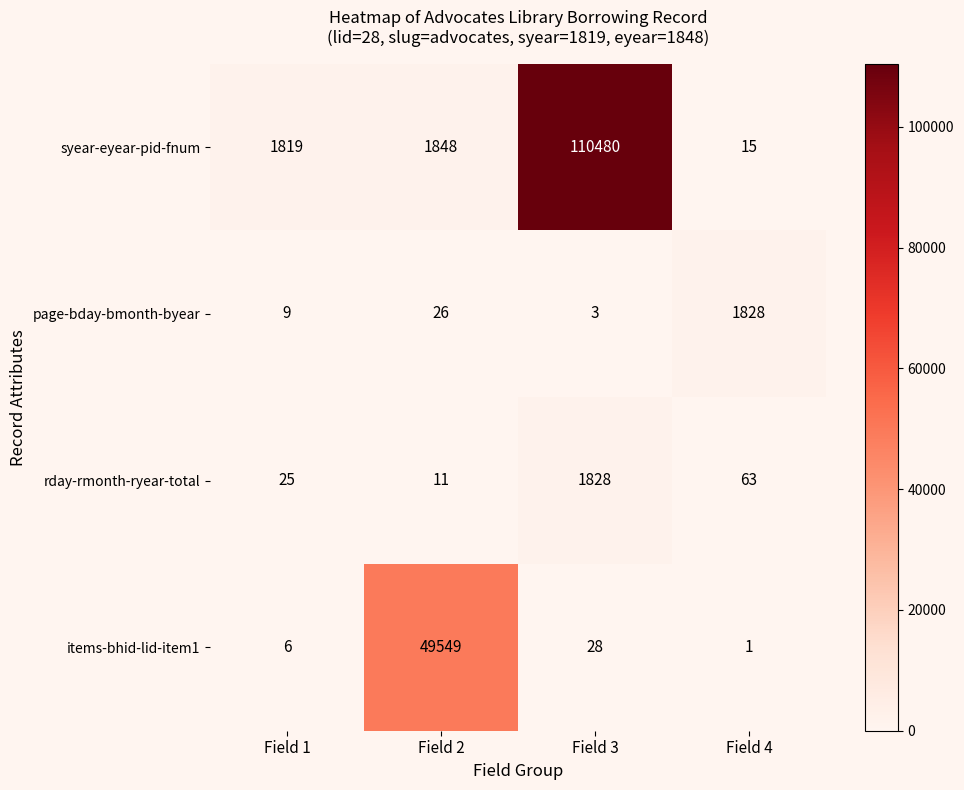

Rank the series at Field 4 from highest to lowest value.

page-bday-bmonth-byear, rday-rmonth-ryear-total, syear-eyear-pid-fnum, items-bhid-lid-item1